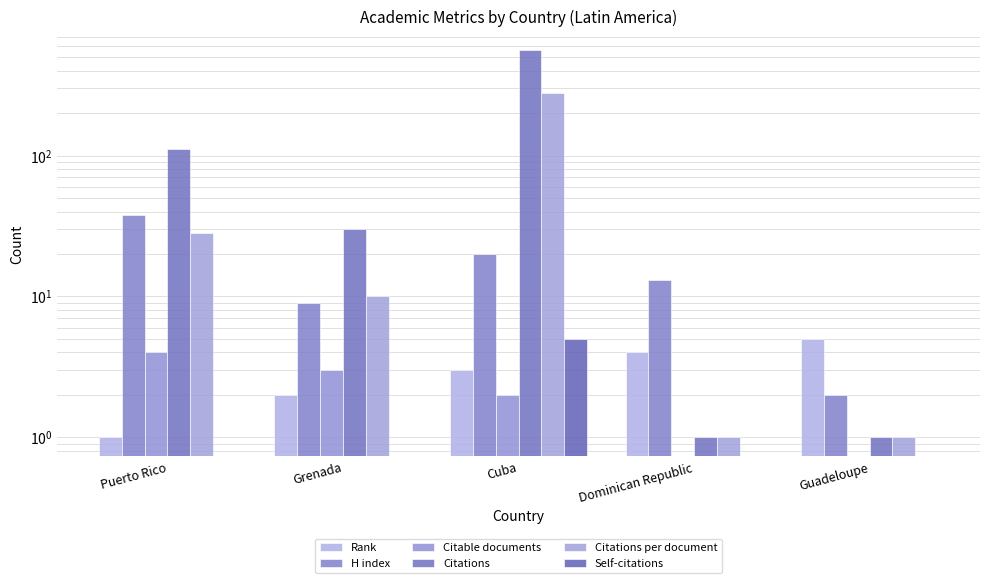

What is the value of the Citations per document bar at the 5th from the left?

1